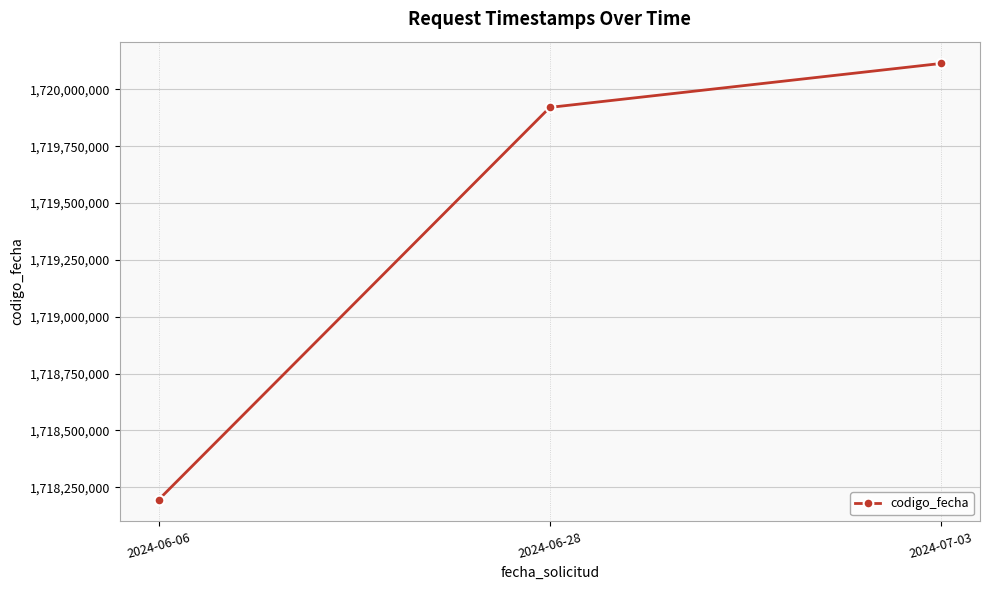

What is the difference between the values at 2024-06-28 and 2024-07-03?

193265